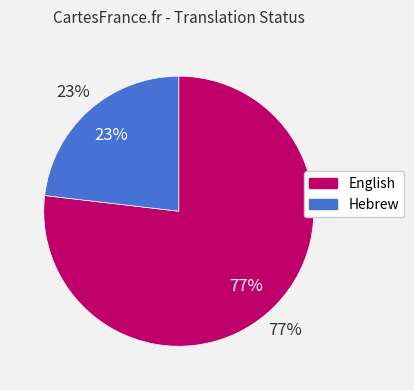

Which category has the smallest portion of the pie?

Hebrew